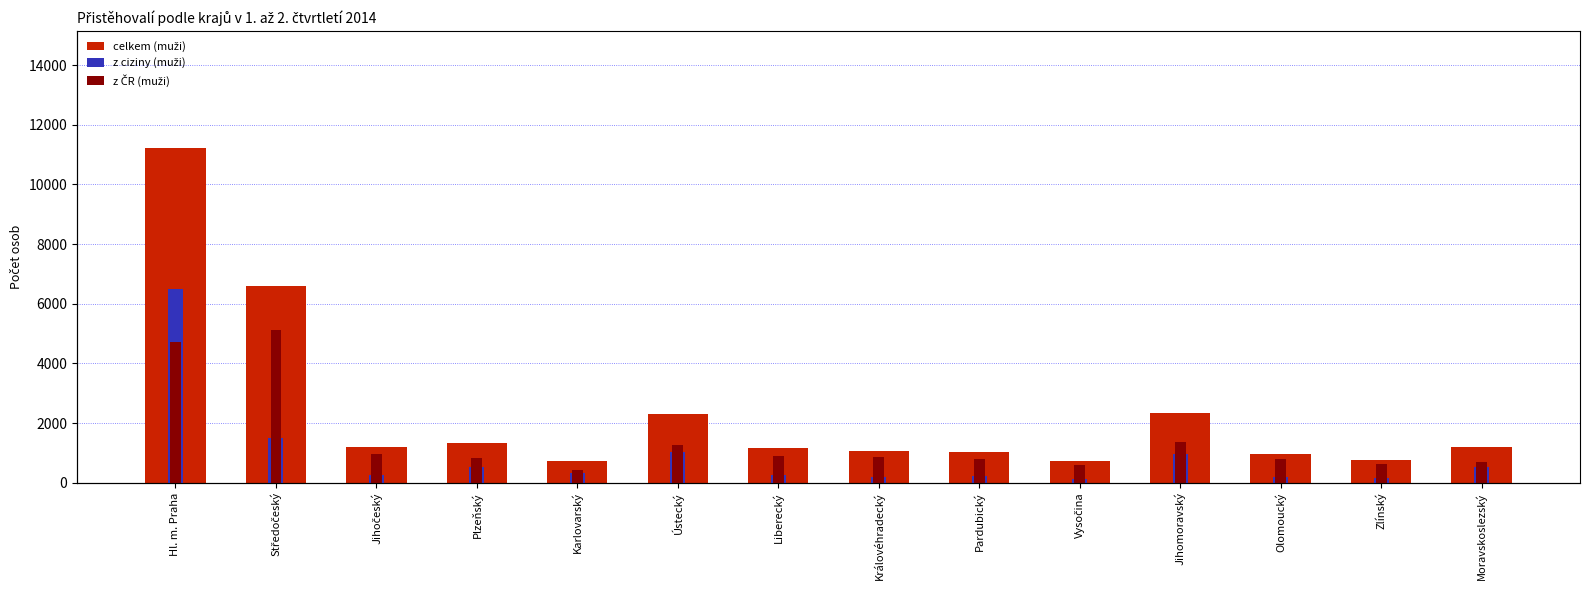

True or false: z ciziny (muži) has a value of 161 at Zlínský.

True